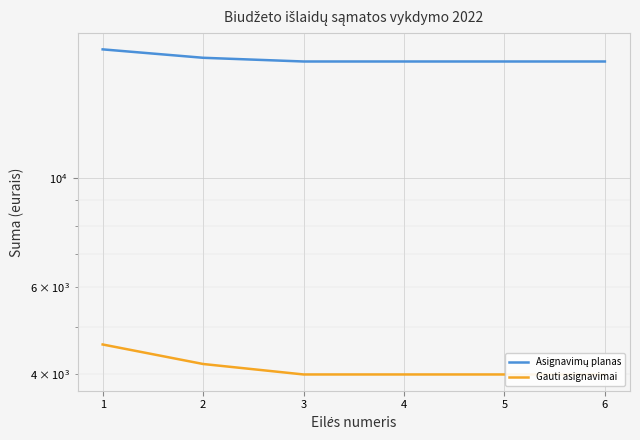

How many values in the Asignavimų planas series exceed 17200?

2